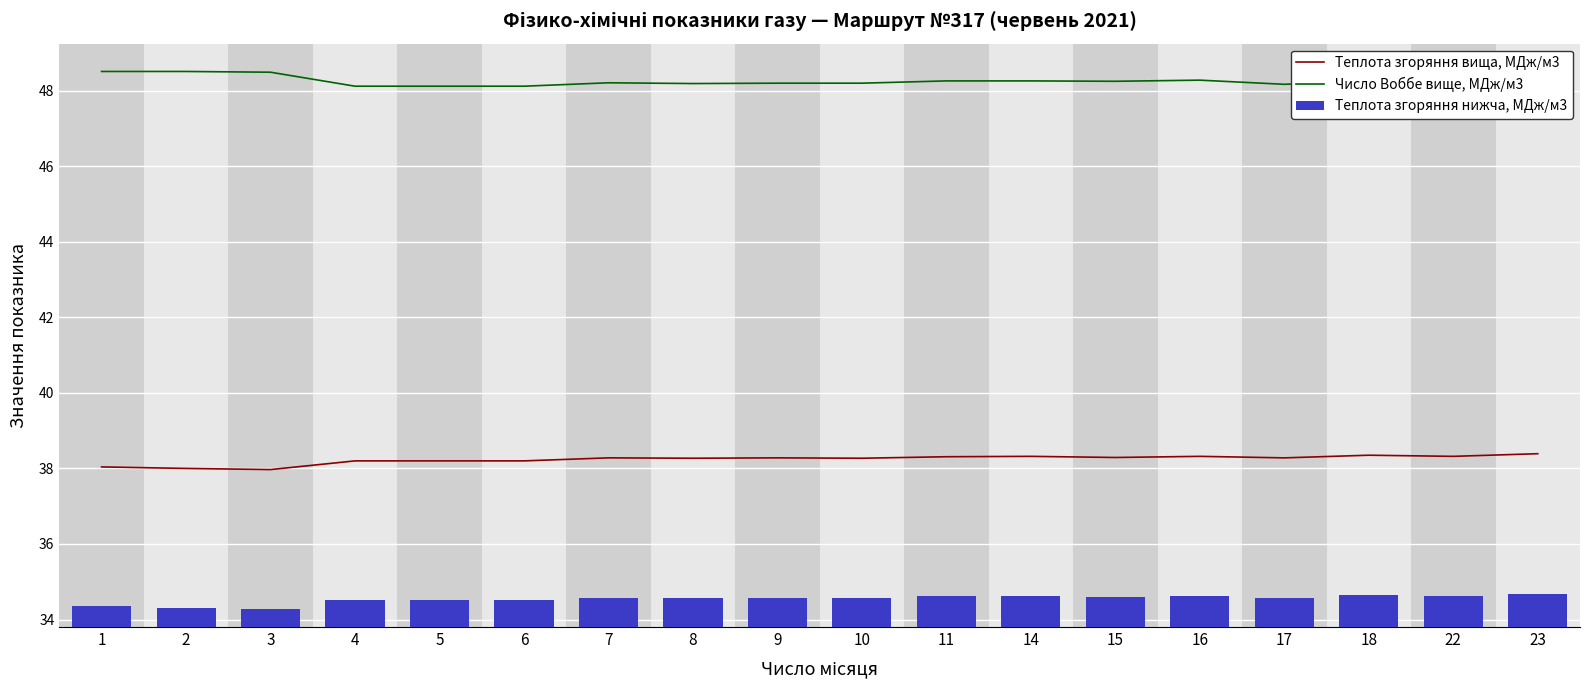

What is the approximate value of Теплота згоряння вища, МДж/м3 at 6?

38.2